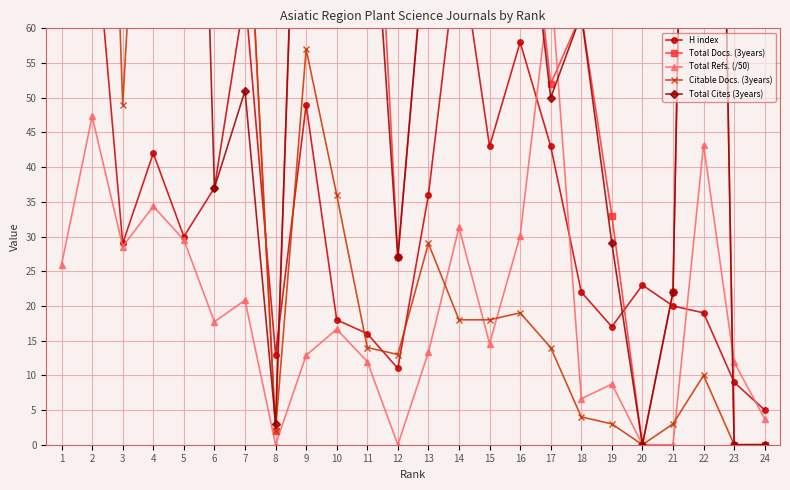

Which category has the highest value in the Total Refs. (/50) series?

17